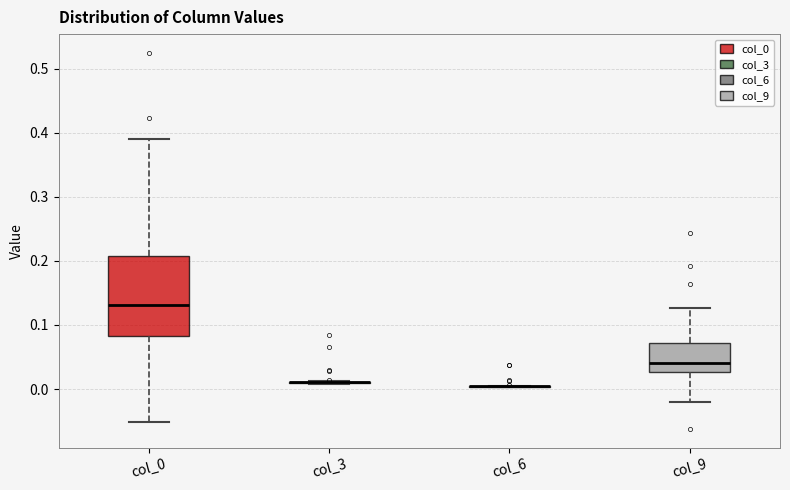

Comparing the boxes themselves (not the whiskers), which one is the tallest?

col_0